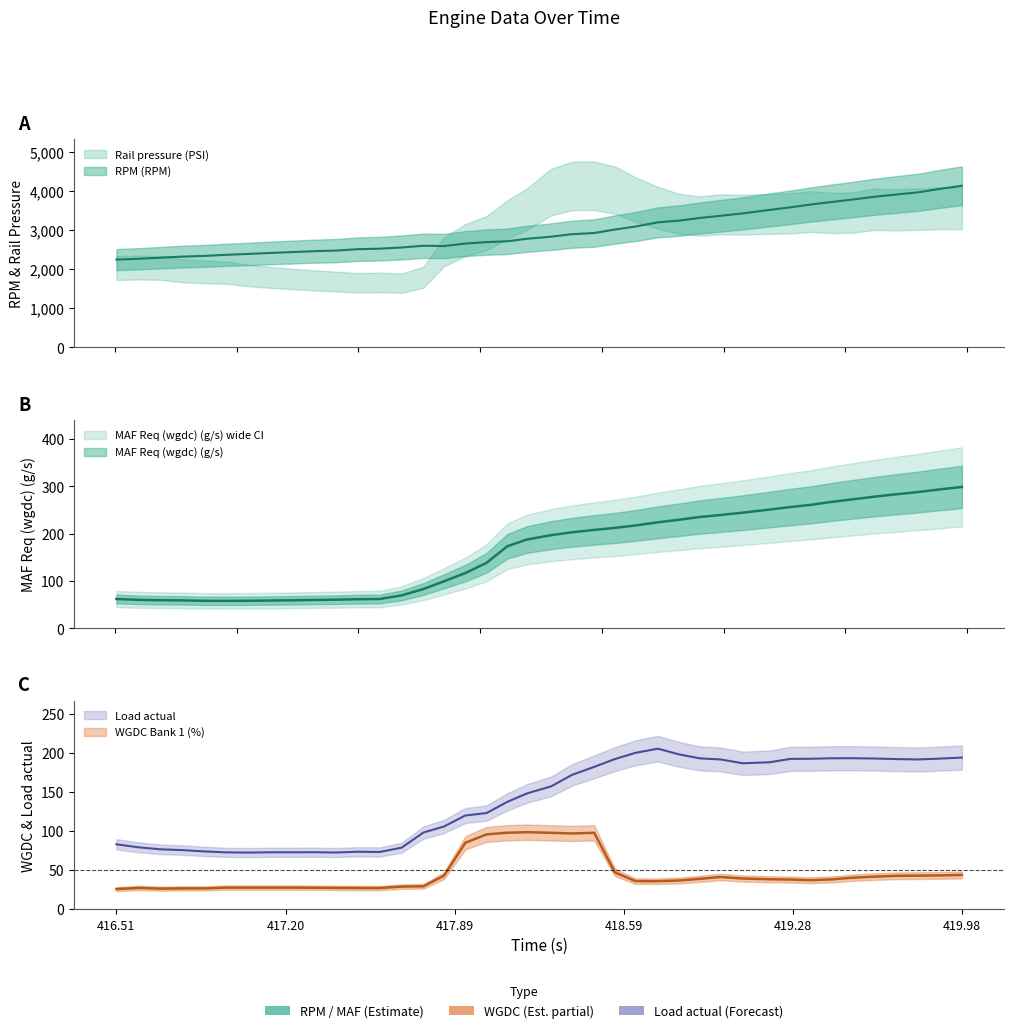

How many data points in WGDC Bank 1 (%) are above 38?

20